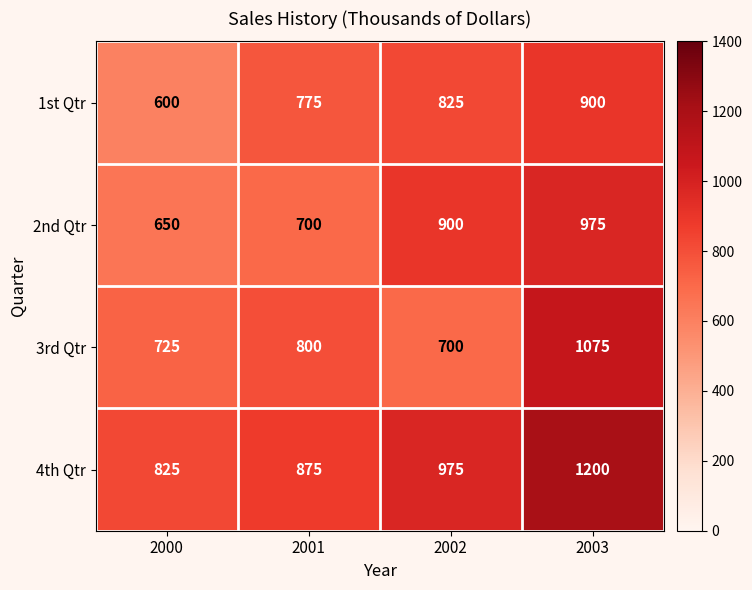

Which series has the largest total across all categories?

4th Qtr